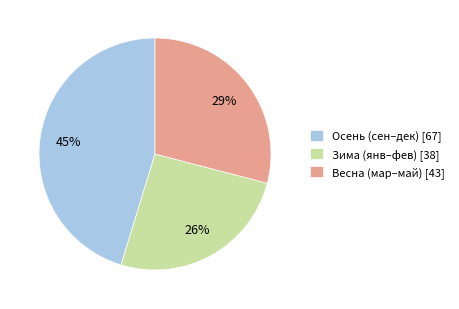

Between Осень (сен–дек) [67] and Зима (янв–фев) [38], which is larger?

Осень (сен–дек) [67]